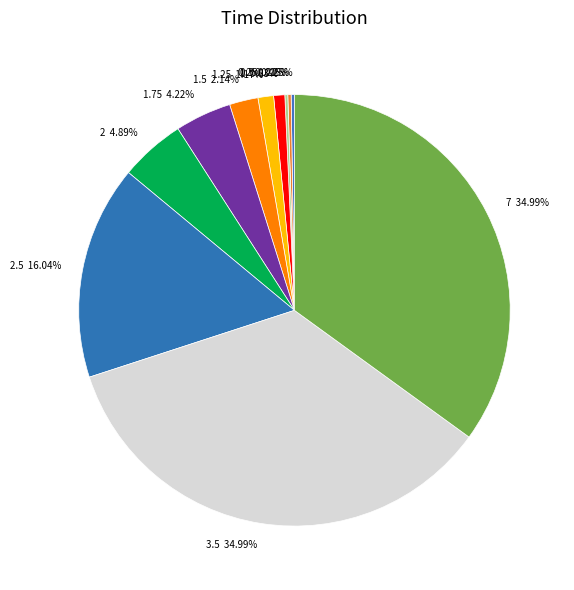

Is there any slice that represents more than half of the pie?

No